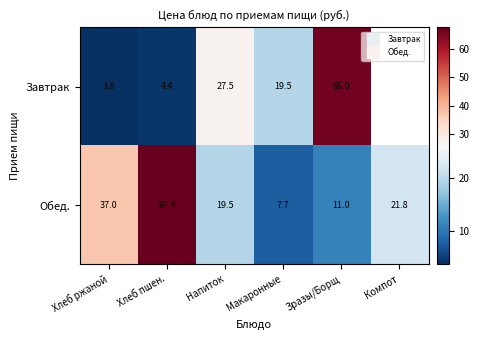

The Обед. series shows 67.4 at Хлеб пшен.. True or false?

True